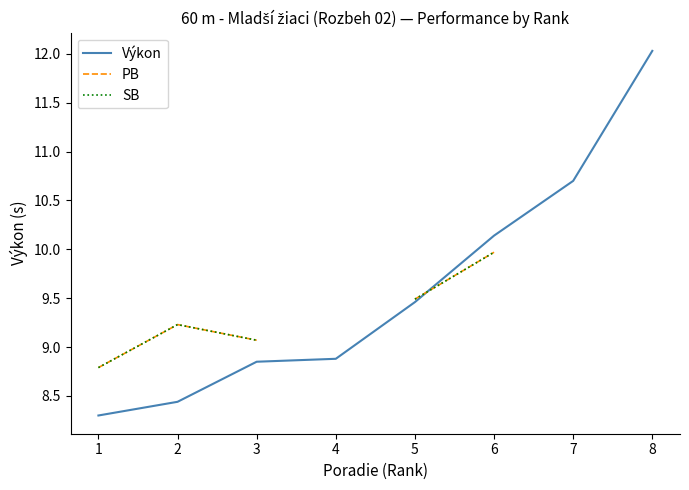

Rank the categories by Výkon value from lowest to highest.

1, 2, 3, 4, 5, 6, 7, 8